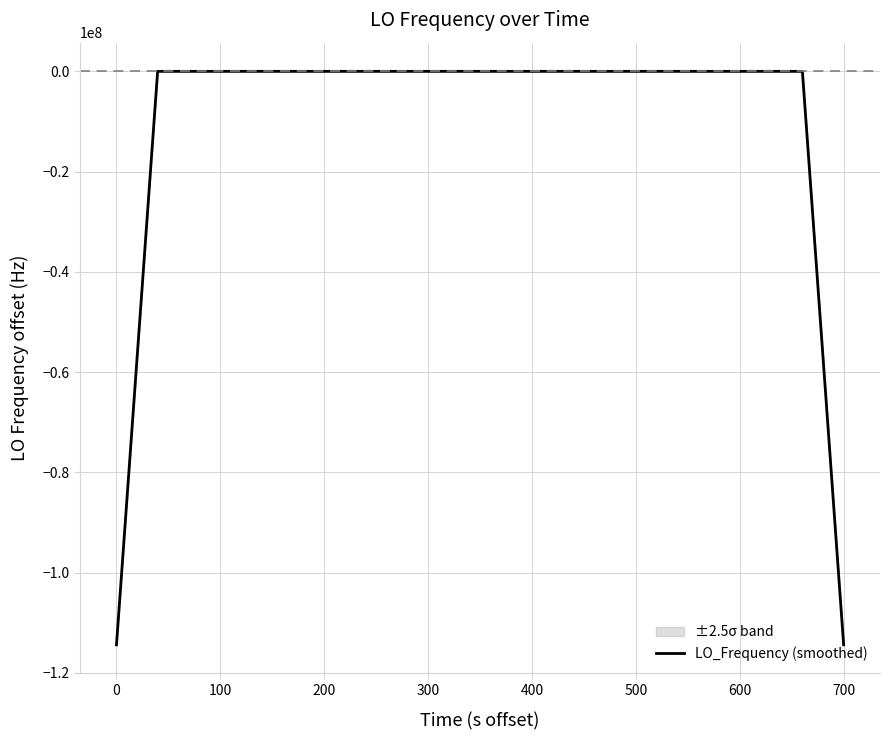

How many points are higher than both their immediate neighbors (excluding endpoints)?

7